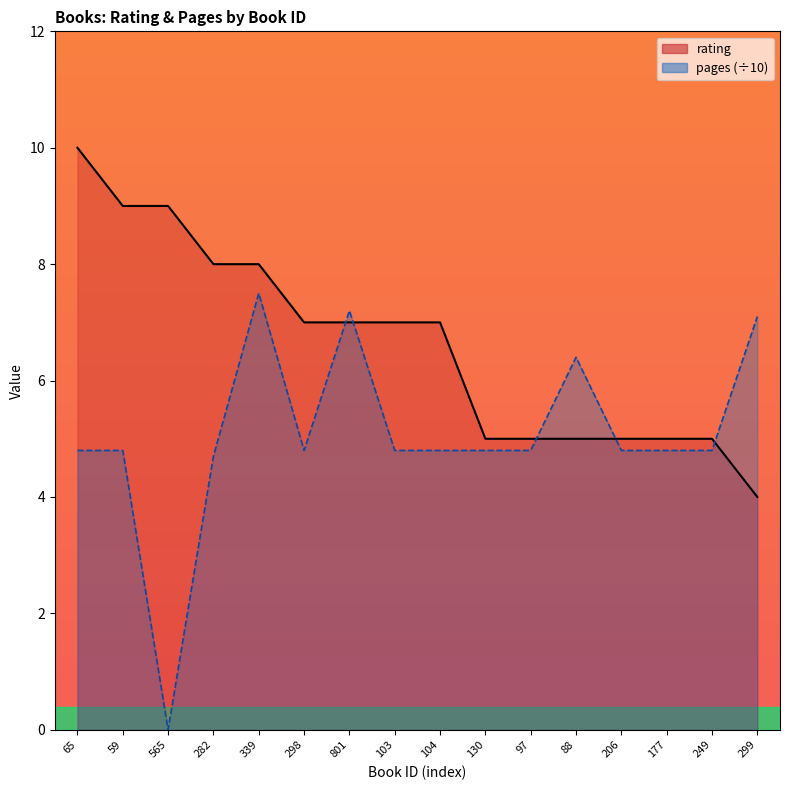

What is the difference between the second highest and second lowest values in the rating series?

4.0